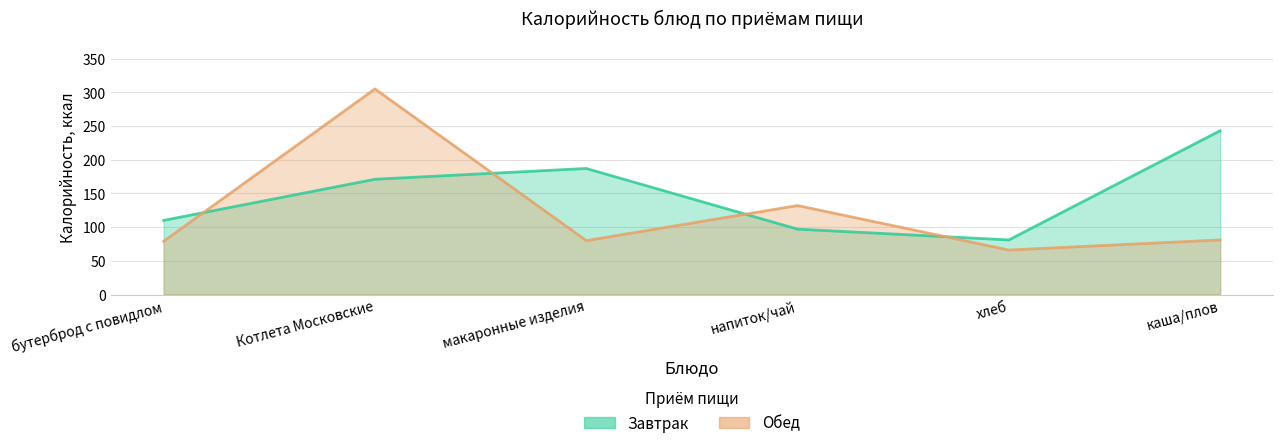

What are all the series names shown in the legend?

Завтрак, Обед